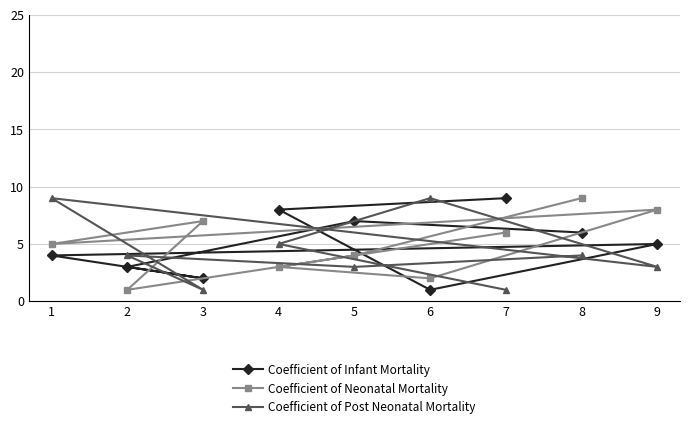

True or false: Coefficient of Infant Mortality and Coefficient of Neonatal Mortality cross at least once.

True